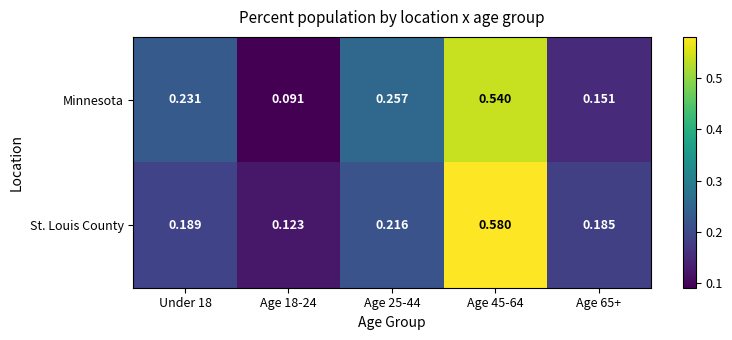

Is the value of Minnesota at Age 25-44 greater than the value of St. Louis County at Under 18?

Yes